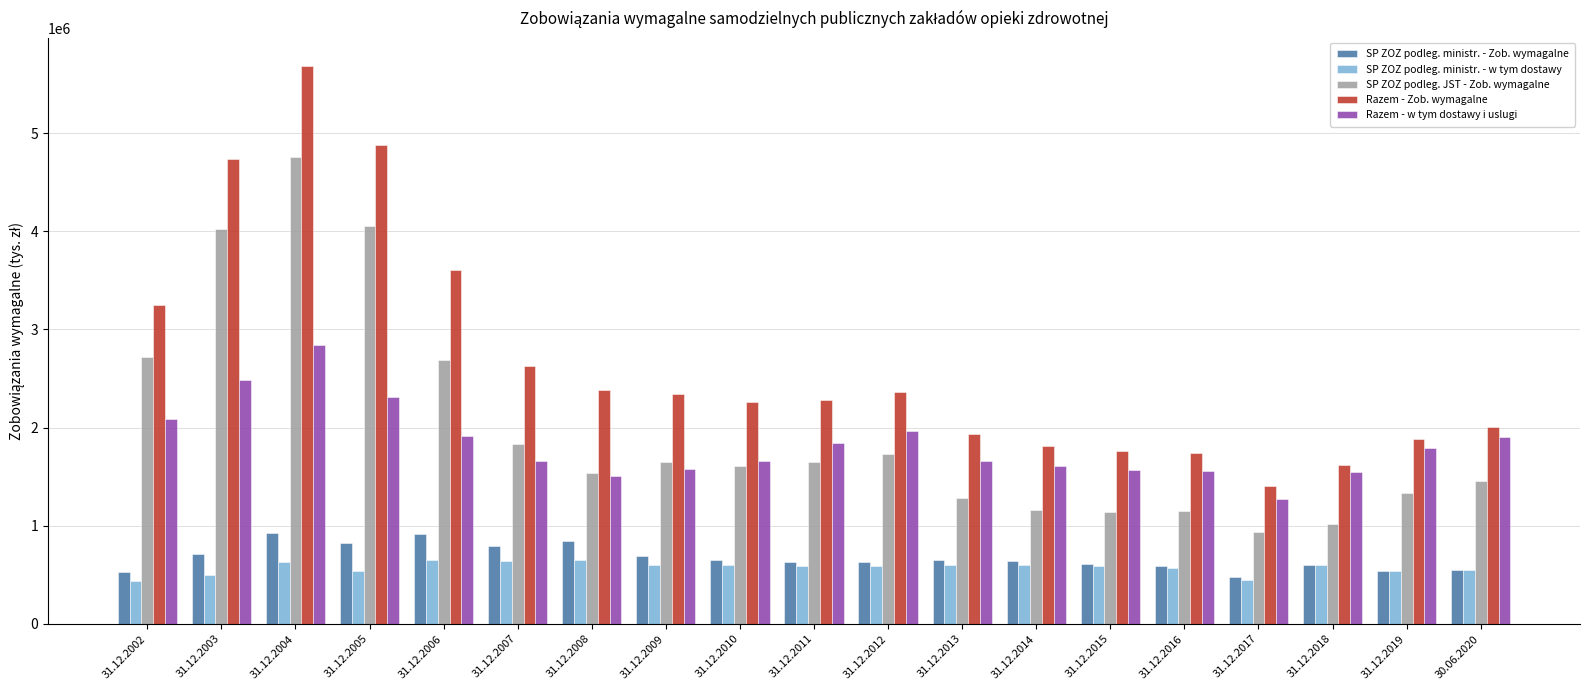

Is the value of Razem - Zob. wymagalne at 31.12.2018 greater than the value of SP ZOZ podleg. ministr. - Zob. wymagalne at 31.12.2002?

Yes